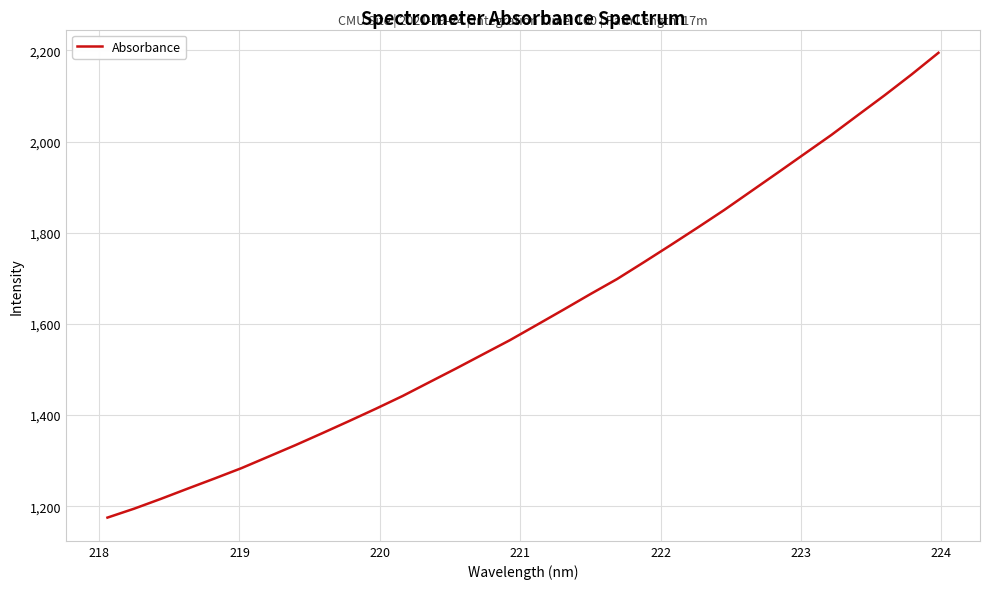

What is the difference between the maximum and minimum values?

1019.6